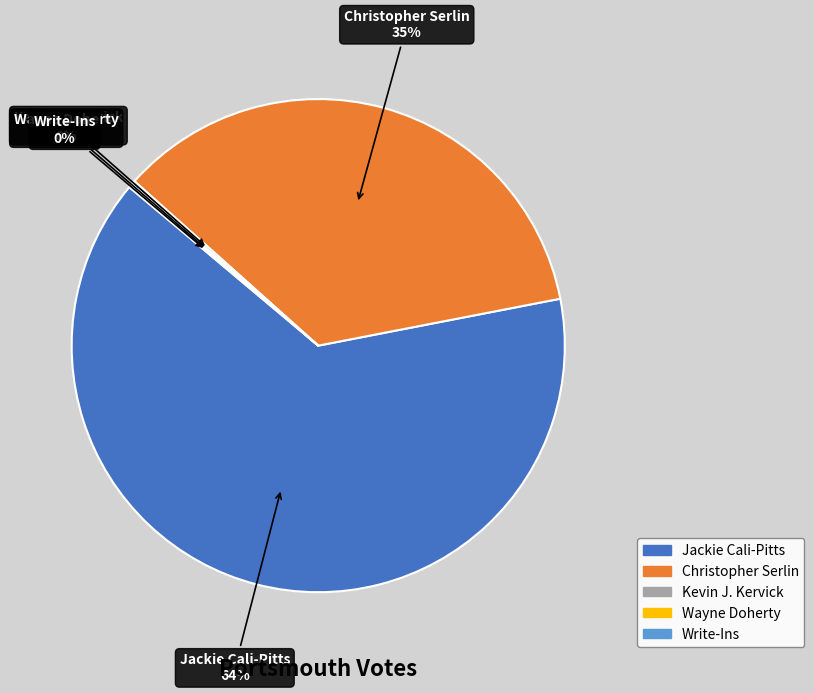

Which slice represents more than half of the pie?

Jackie Cali-Pitts